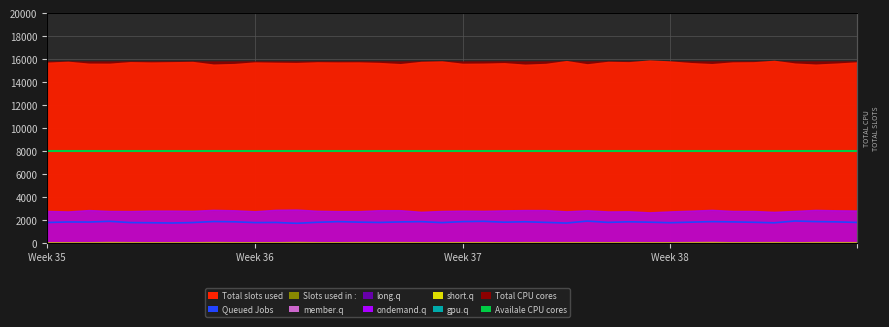

True or false: Queued Jobs and Availale CPU cores intersect in this chart.

False